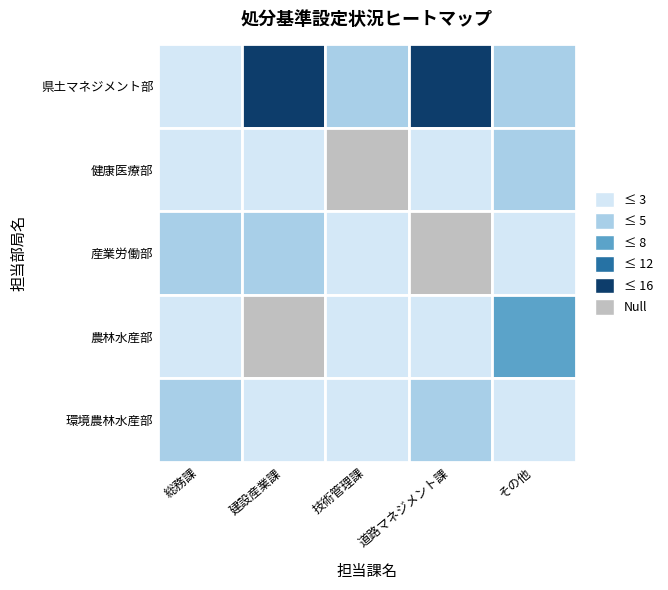

The value of 環境農林水産部 at 1 is 4. True or false?

False